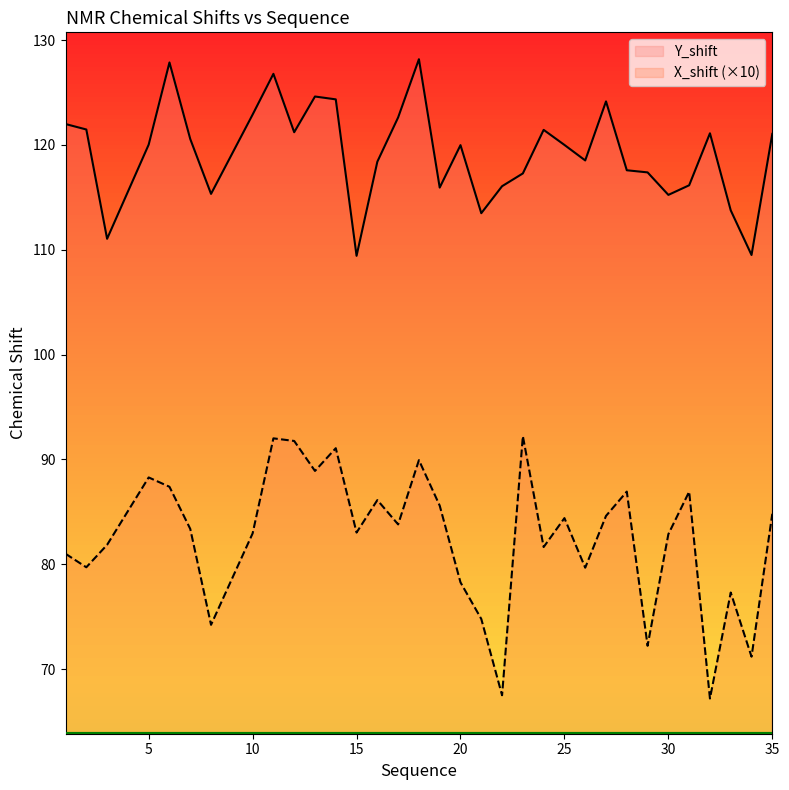

True or false: Y_shift and X_shift intersect in this chart.

False